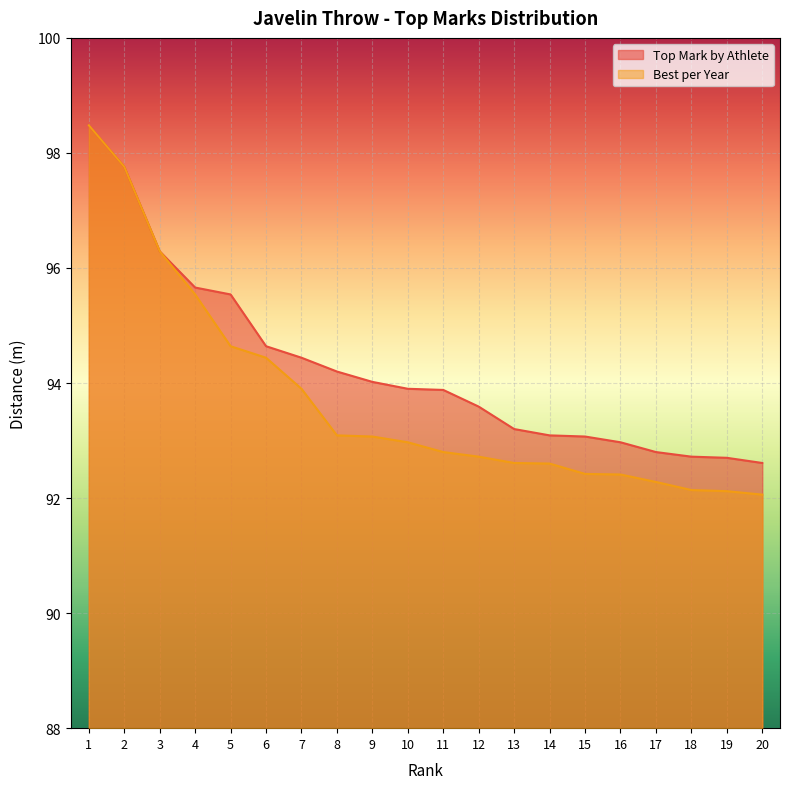

What is the sum of the Top Mark by Athlete values at 5 and 1?

194.0